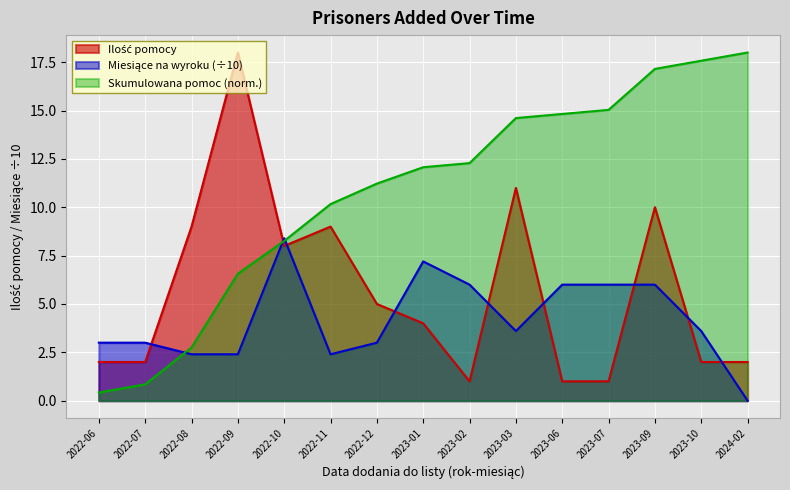

What is the average value of the Ilość pomocy series?

5.7